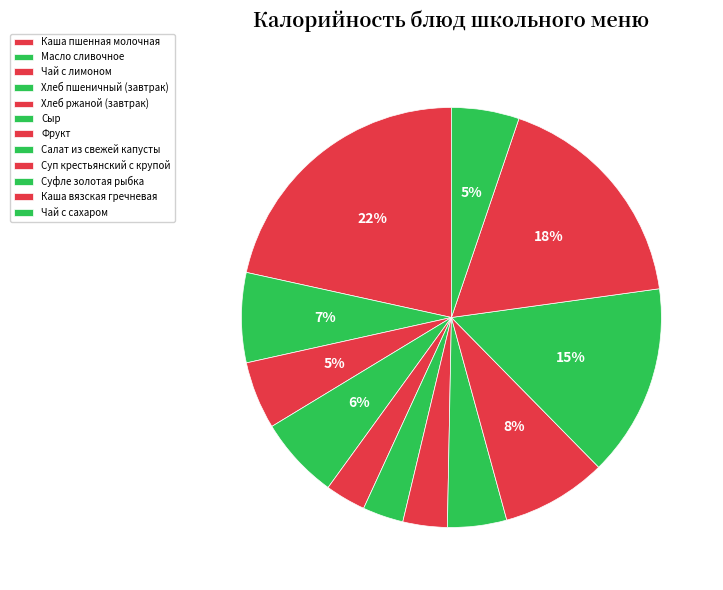

To the nearest percent, what is the difference between the largest and smallest slice percentages?

18%